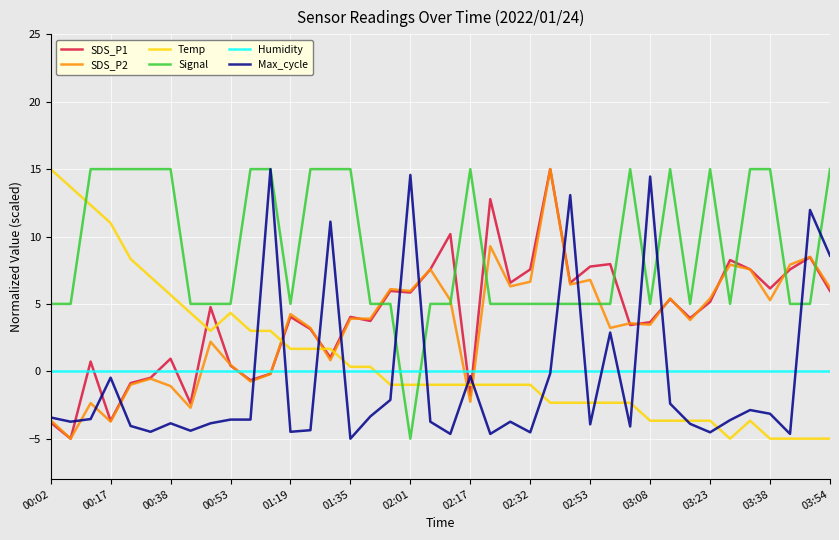

Which series has the largest total across all categories?

Signal